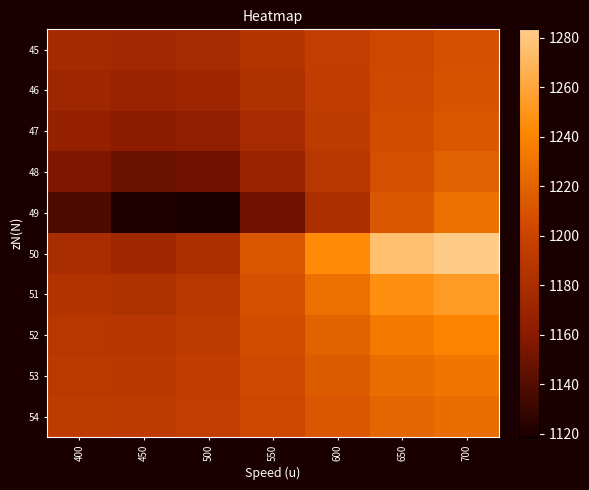

Which label corresponds to the smallest value in the chart?

500